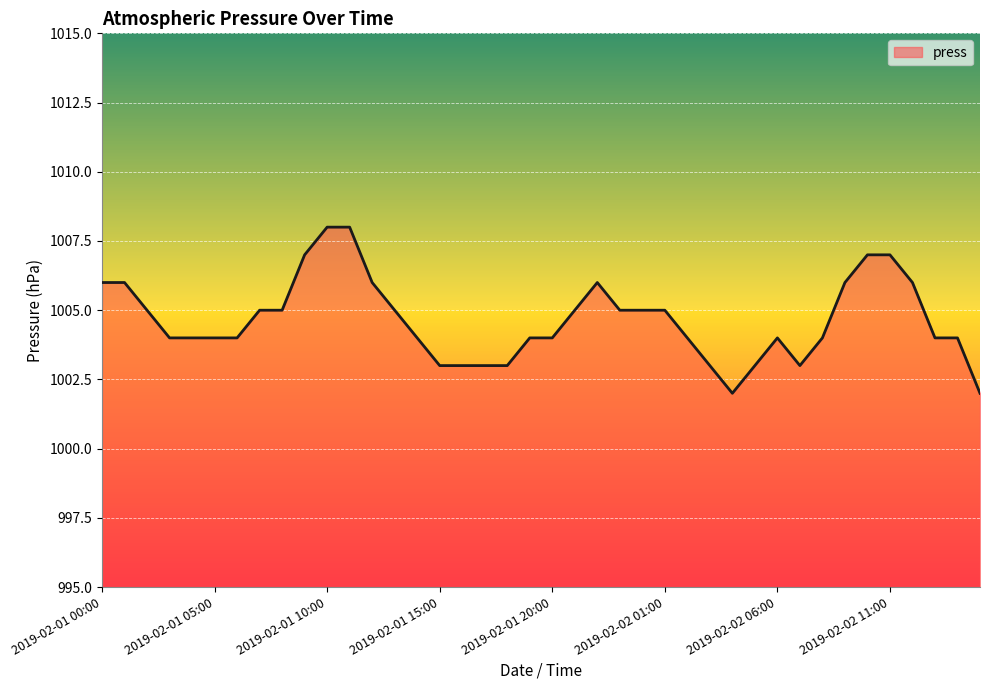

What is the difference between the maximum and minimum values?

6